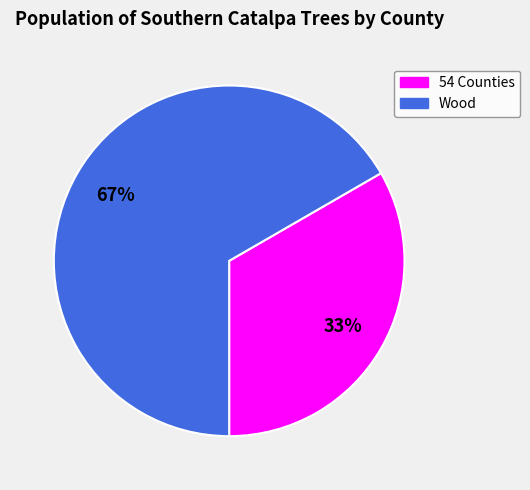

Combined, do Wood and 54 Counties account for over 50%?

Yes